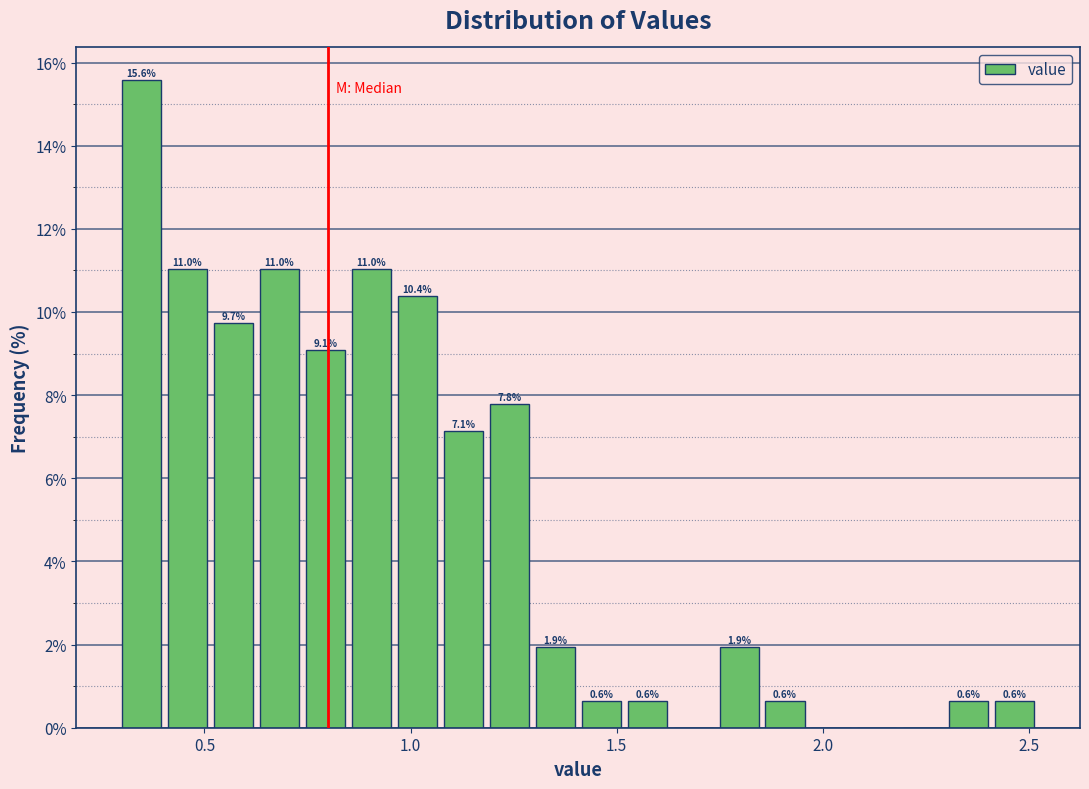

Read against the x-axis, roughly where is the centre of the tallest bar?

0.35